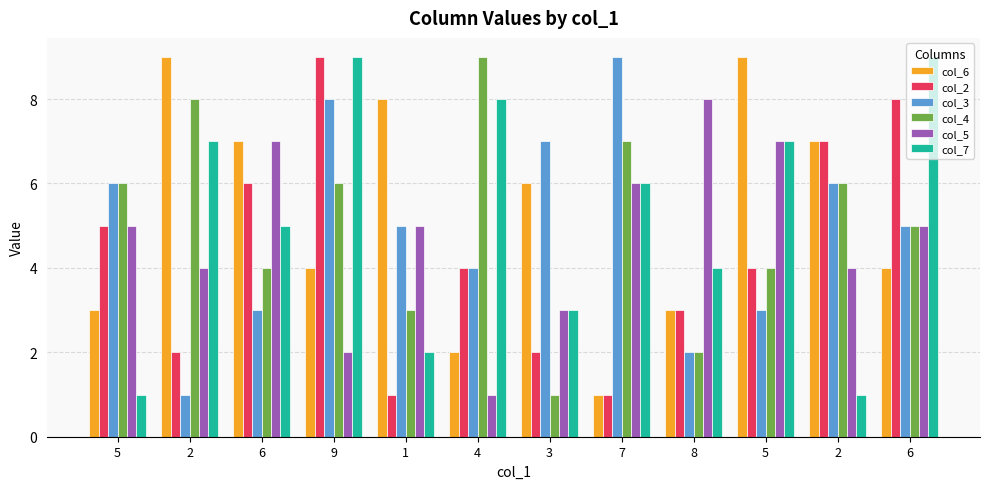

Does the chart contain any negative values?

No